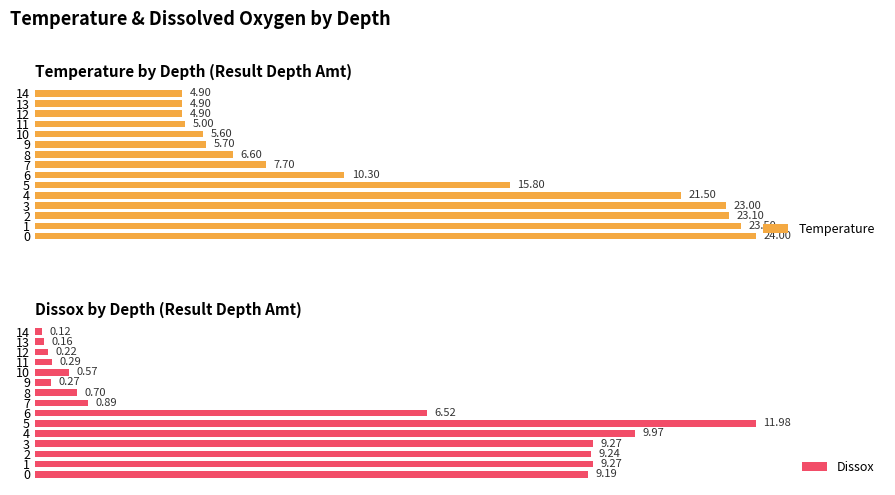

What are all the series names shown in the legend?

Temperature, Dissox